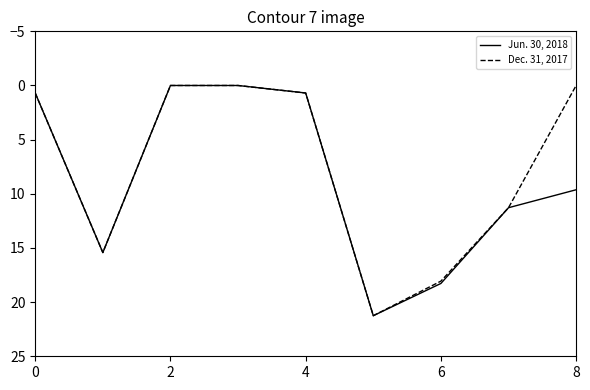

Rank the series by their average value, from highest to lowest.

Jun. 30, 2018, Dec. 31, 2017